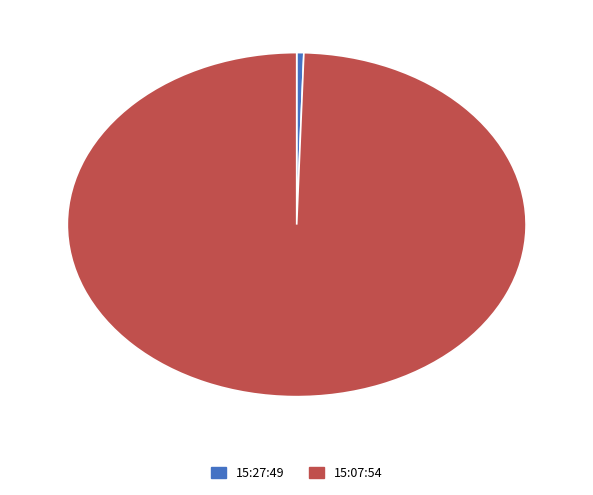

Count the number of slices in the pie.

2